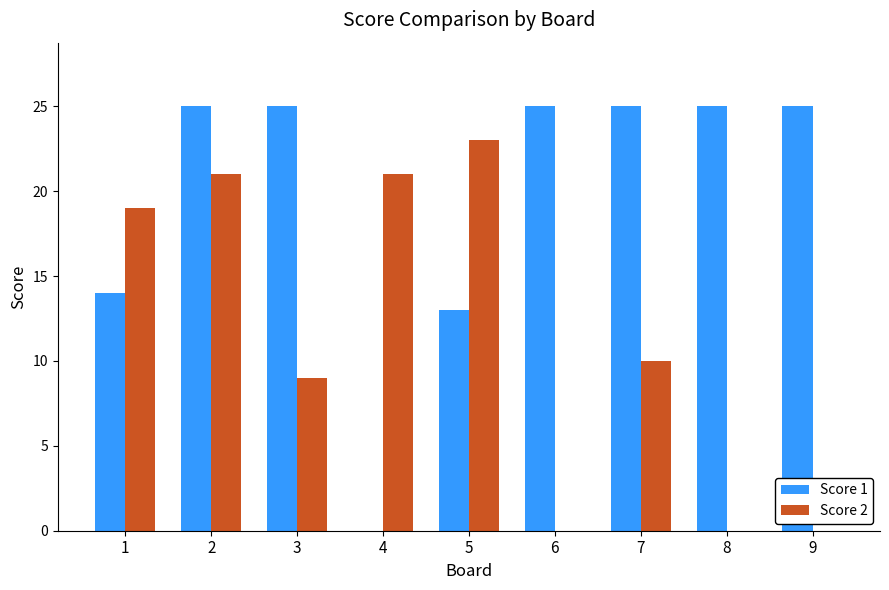

The Score 2 series shows 5 at 1. True or false?

False